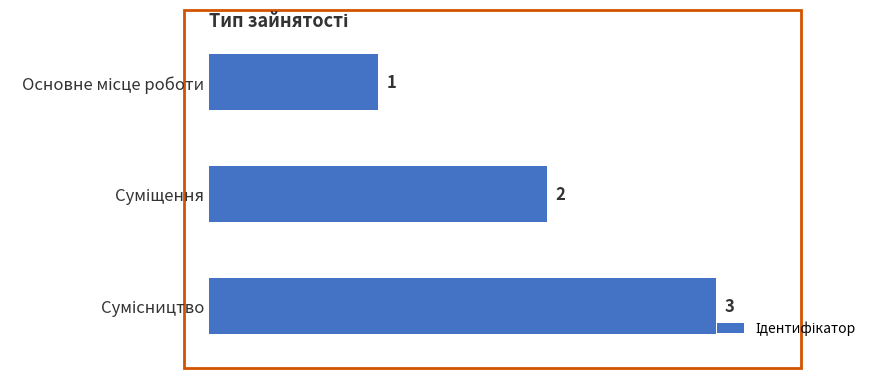

What is the sum of all values?

6